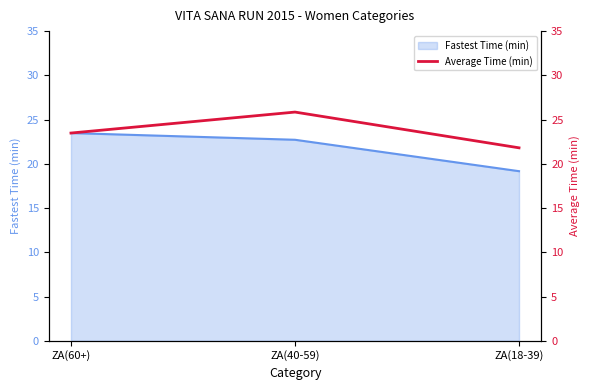

What is the lowest value of the Fastest Time (min) series?

19.2